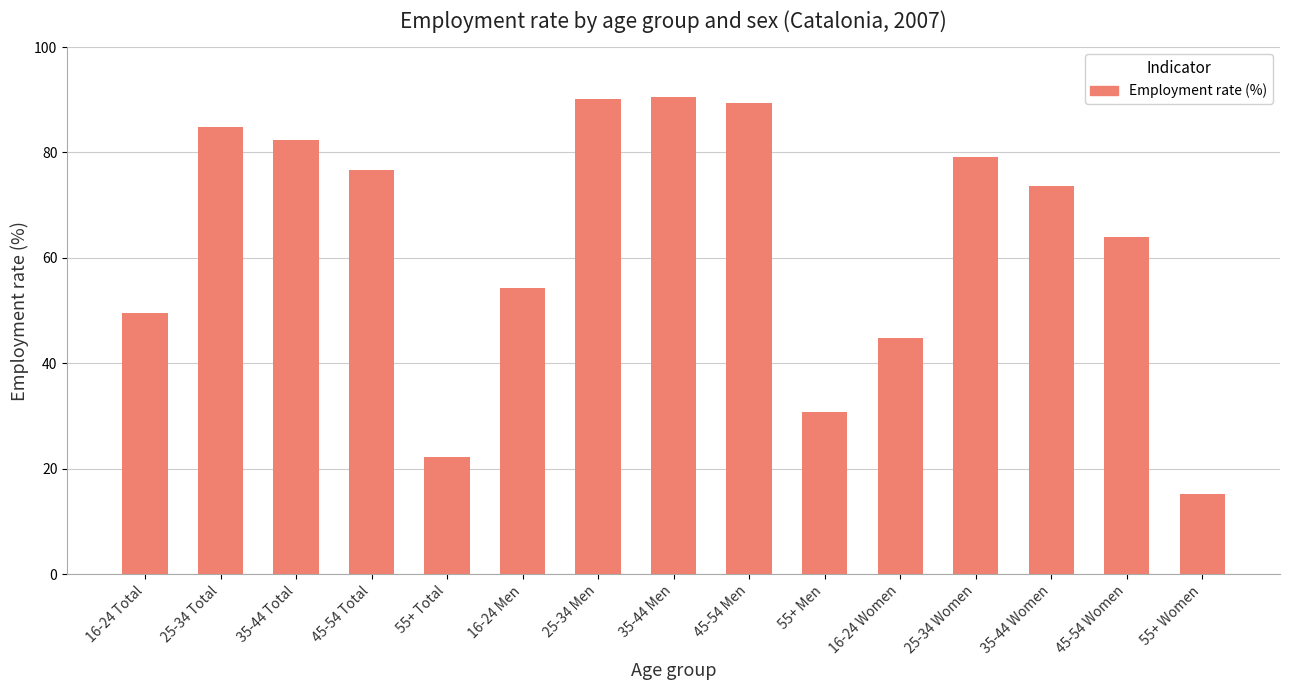

At which label does the data first exceed 73?

25-34 Total